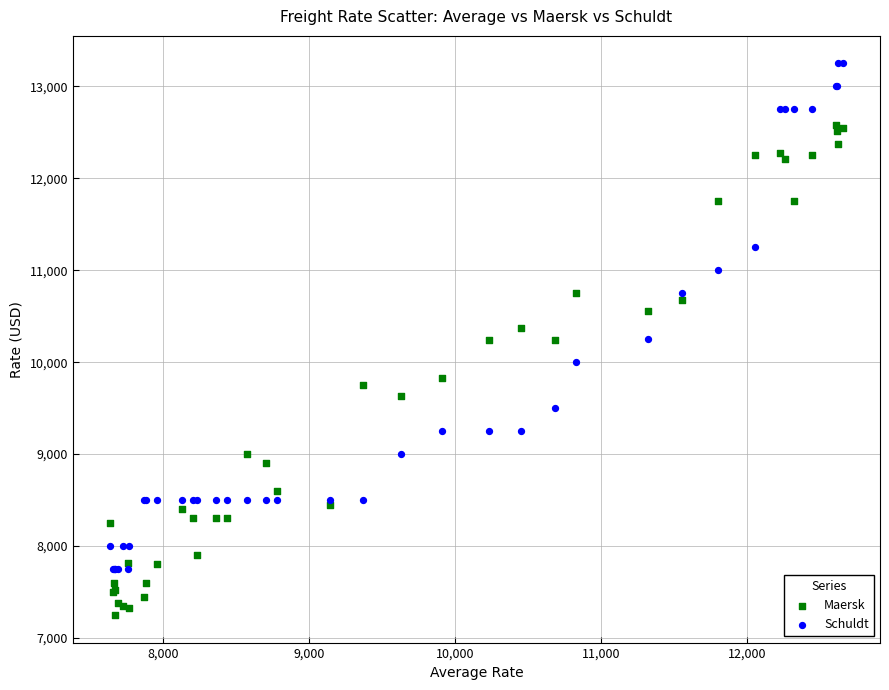

Which series contains the lowest Y value?

Maersk